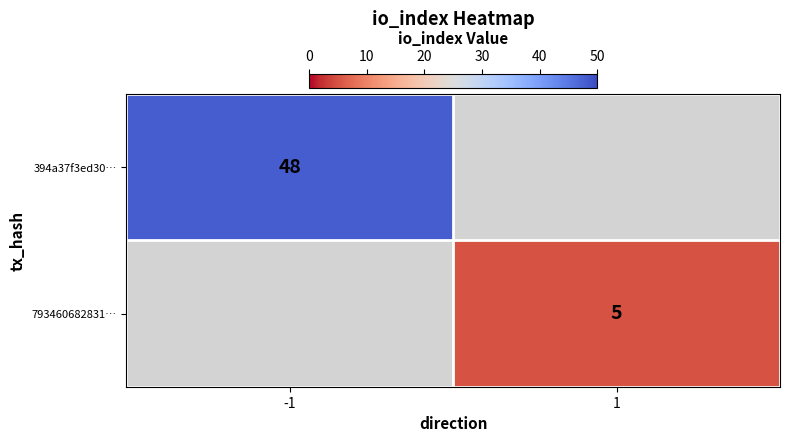

At how many categories does at least one series exceed 44?

1